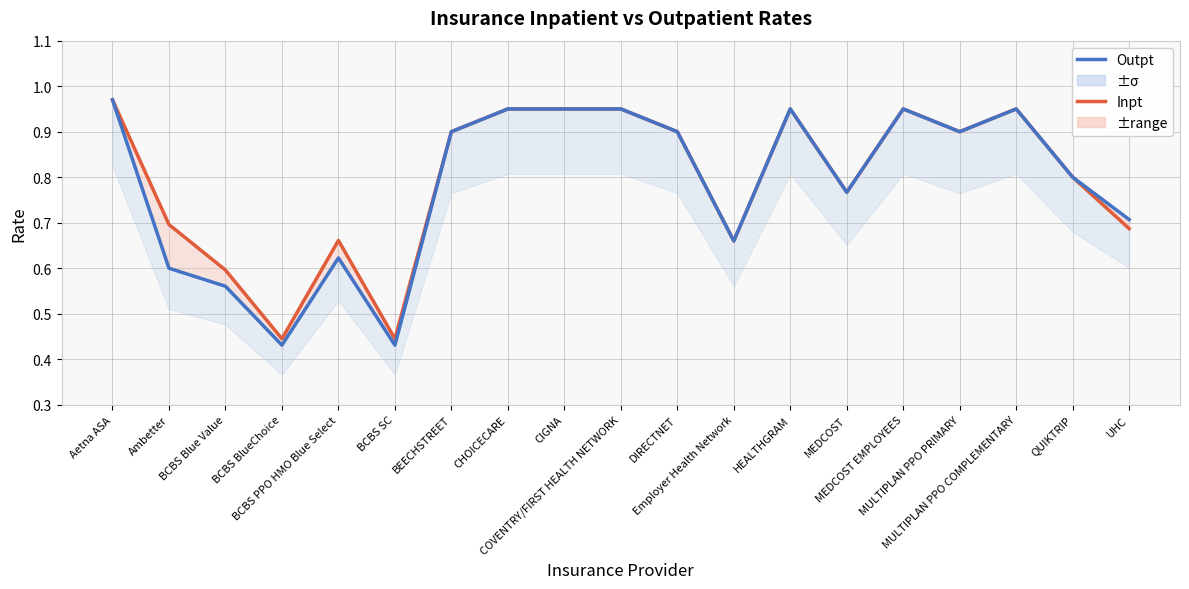

Rank the series by their maximum value, from lowest to highest.

Inpt, Outpt